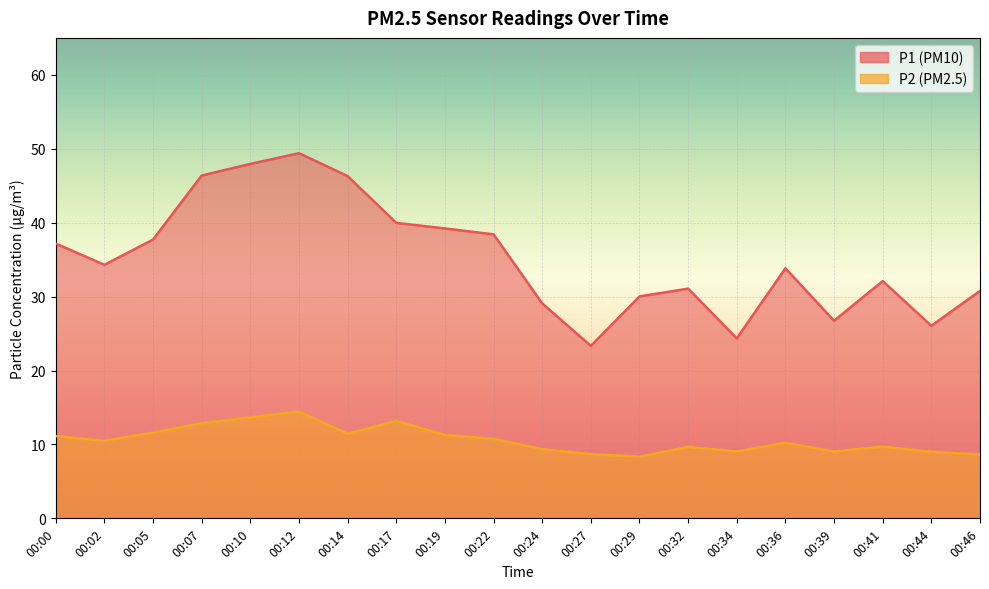

True or false: P2 and P1 cross at least once.

False